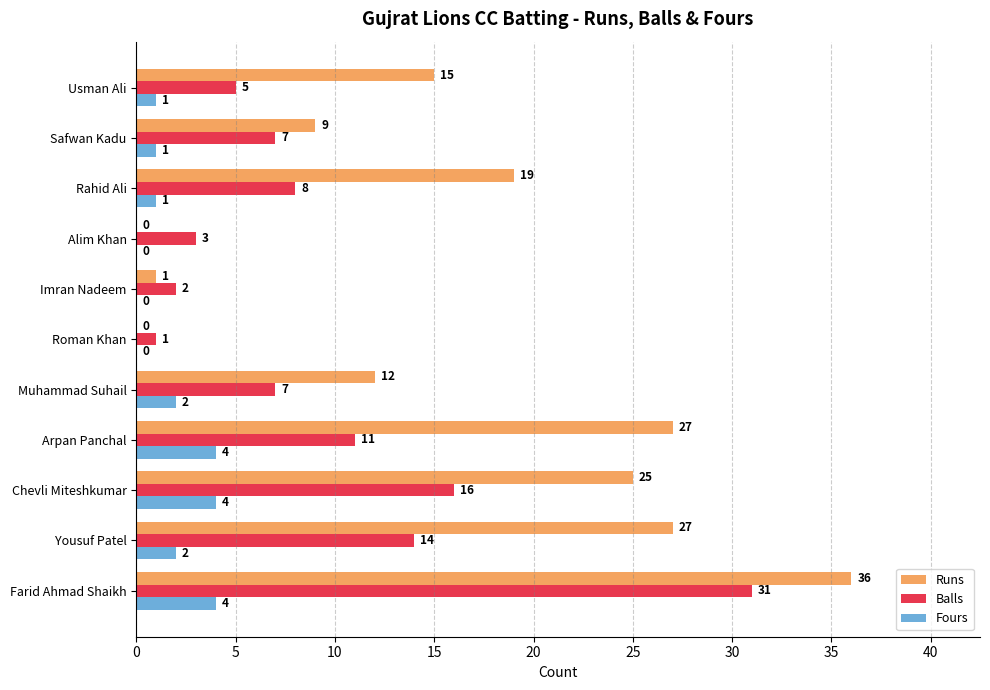

What is the sum of all Balls values?

105